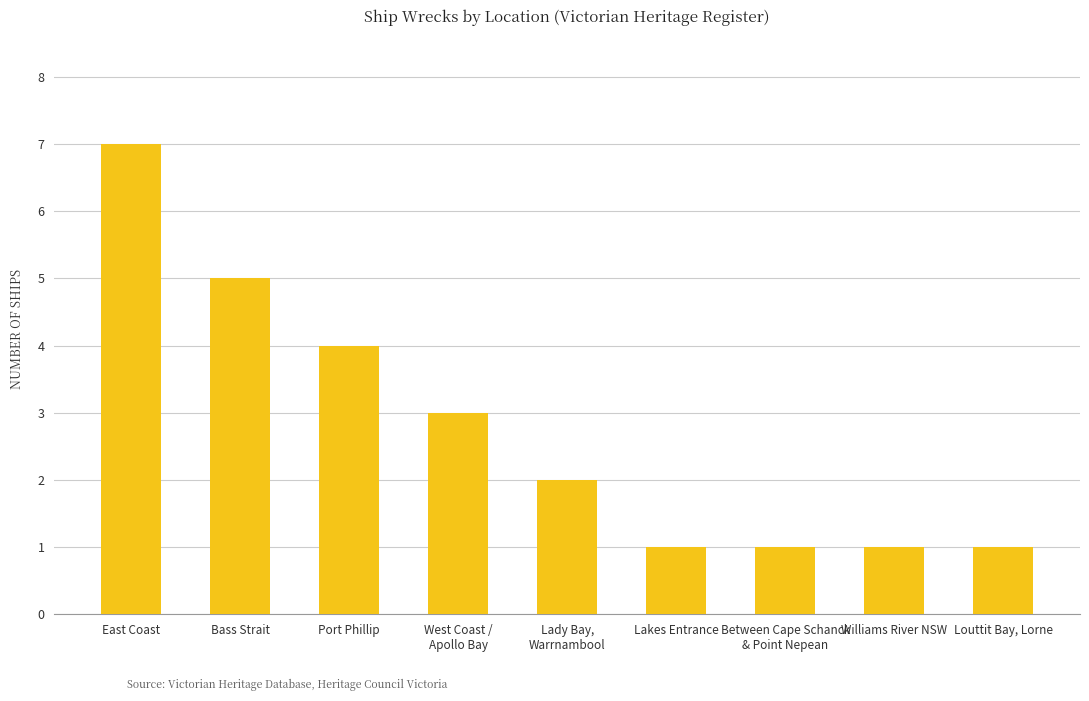

What is the difference between the maximum and minimum values?

6